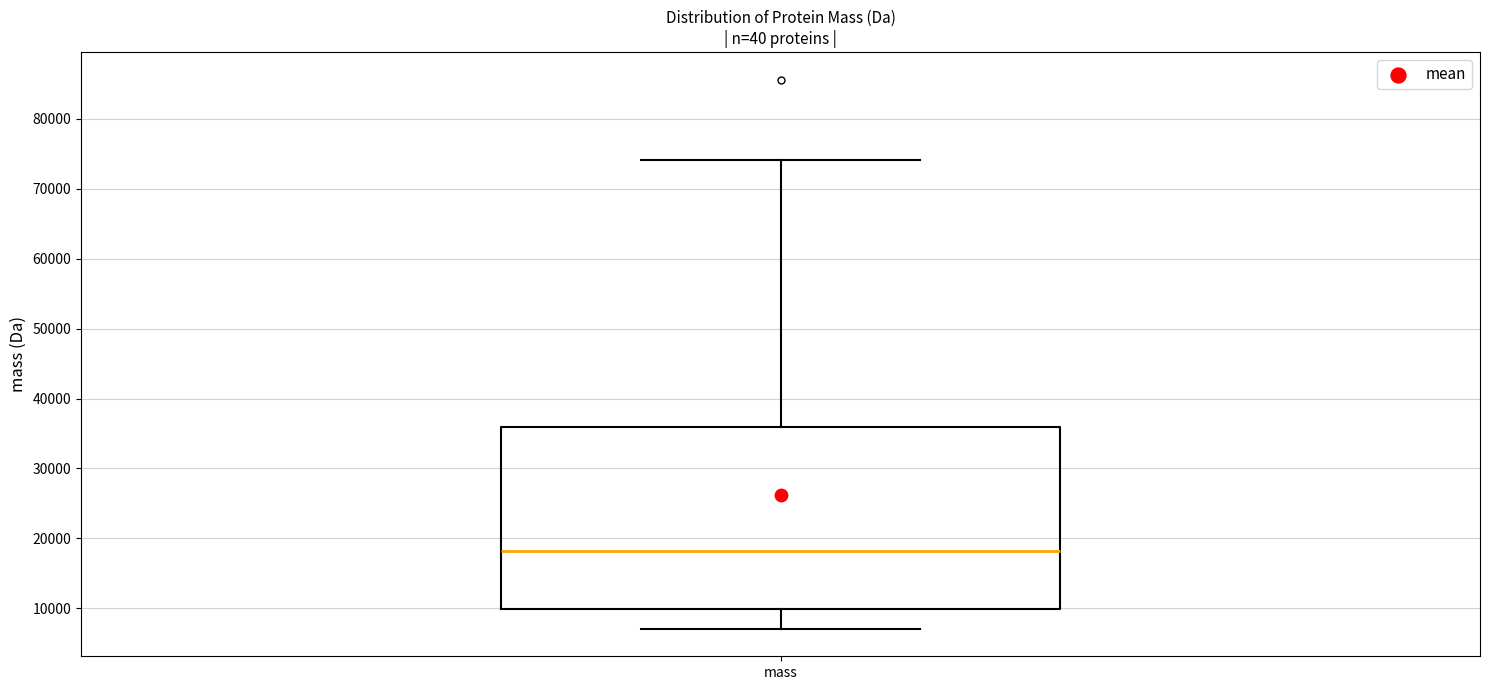

Read this box plot against the y-axis: the position of the median line, the range covered by the box, and the ends of both whiskers. The values are not printed on the chart, so give them approximately, as read against the axis.

median 18000, box 10000 to 36000, whiskers 7000 to 74000